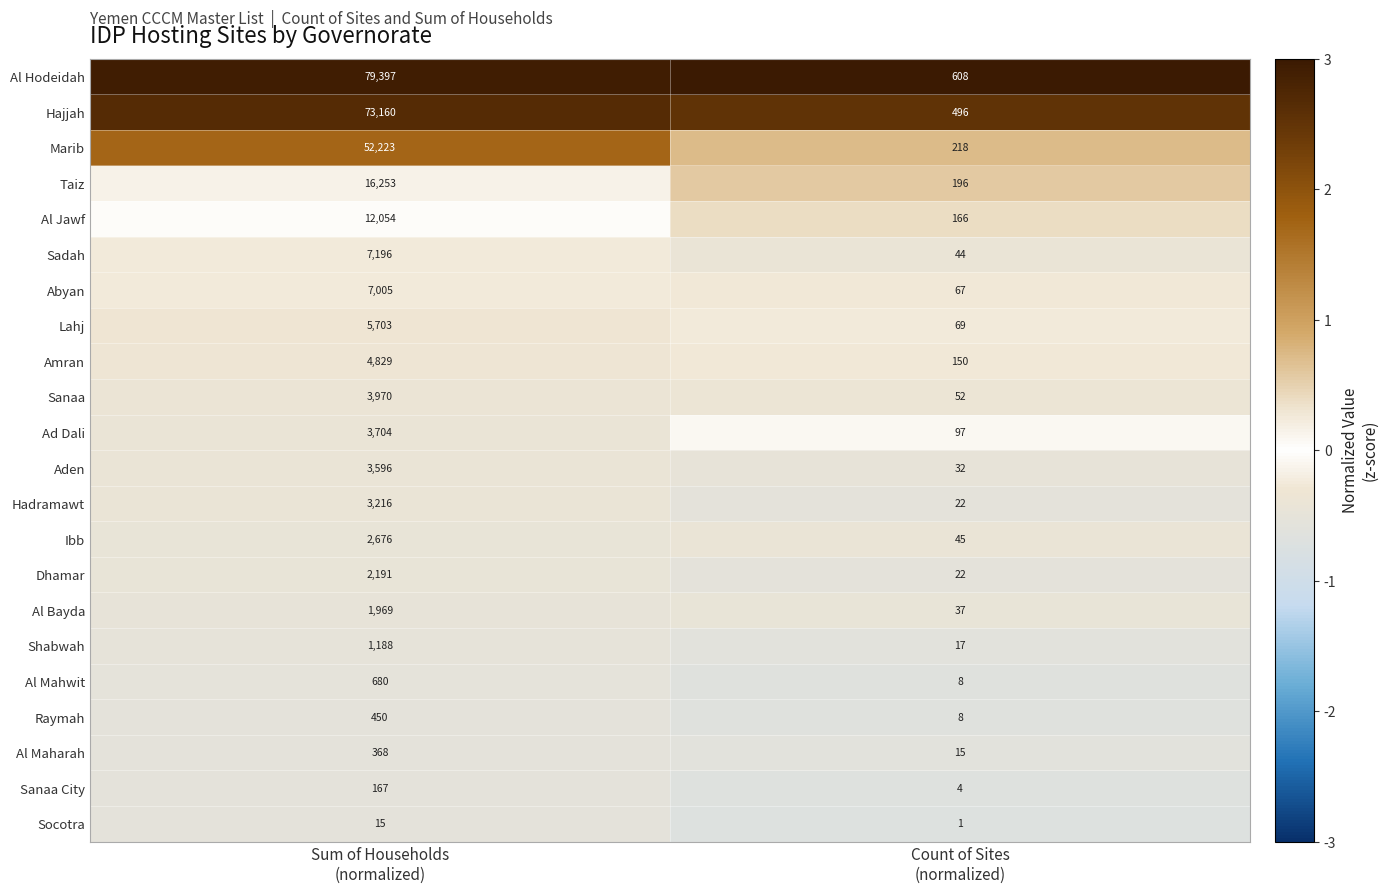

What is the maximum value shown in the chart?

79397